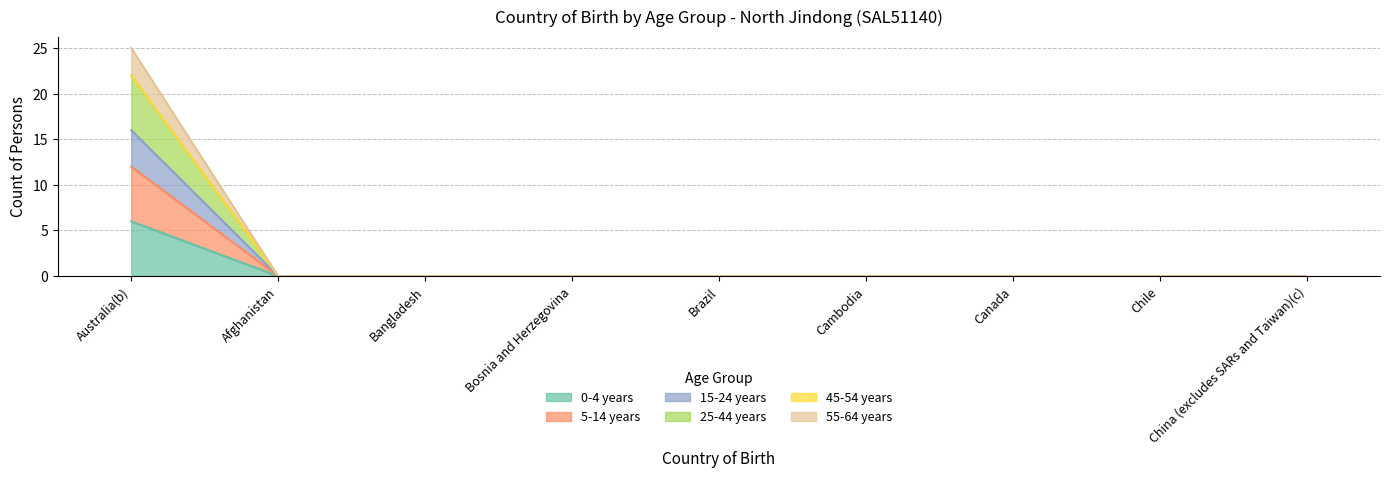

Which series changed the most between Bangladesh and Canada?

0-4 years